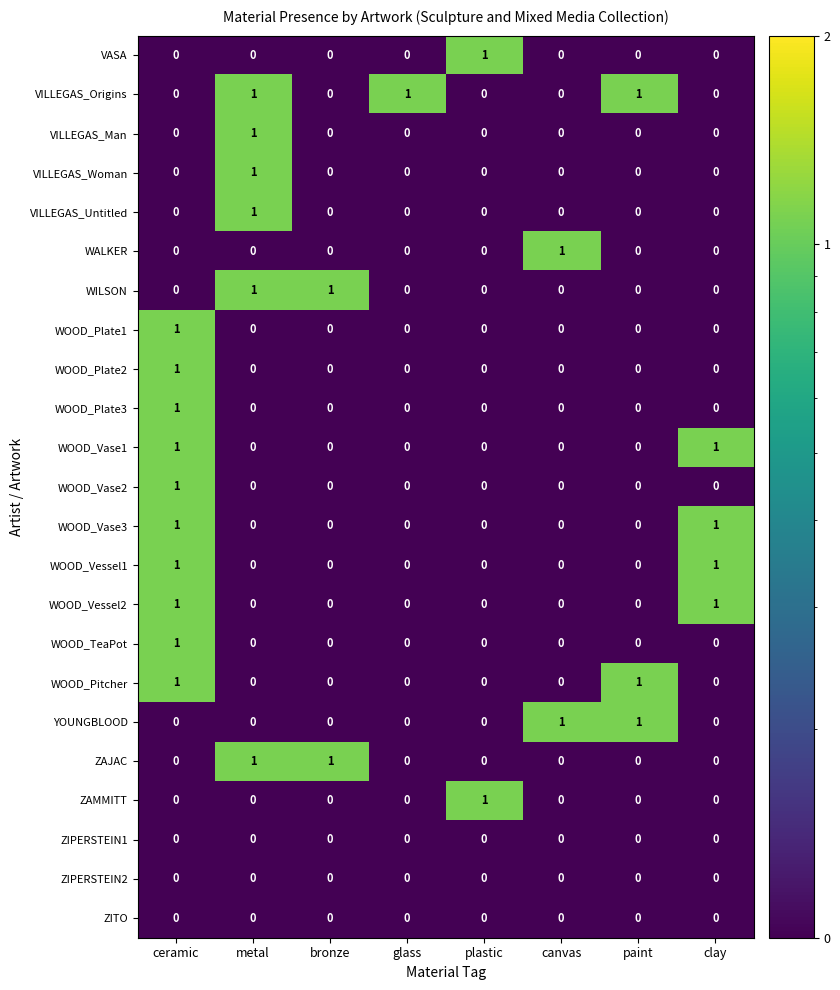

At which category is the sum across all series the highest?

ceramic